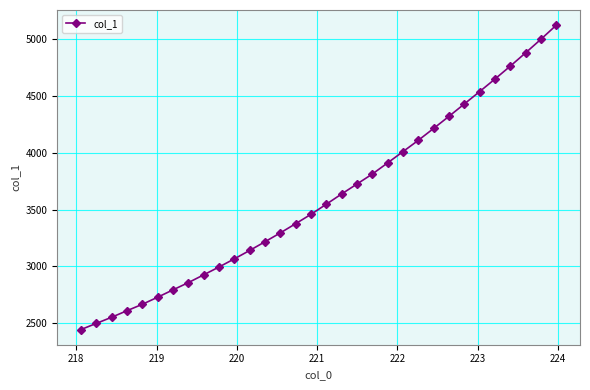

Reading left to right, transcribe all the data shown in this chart.

2444.8	2498.8	2553.1	2610.8	2667.1	2729.7	2794.4	2858.1	2926.7	2995.7	3067.4	3141.4	3218.1	3296.2	3377.2	3459.8	3548.7	3639.0	3726.6	3814.3	3912.5	4011.6	4111.2	4215.9	4322.2	4430.9	4539.9	4650.5	4763.9	4880.8	5000.4	5123.9